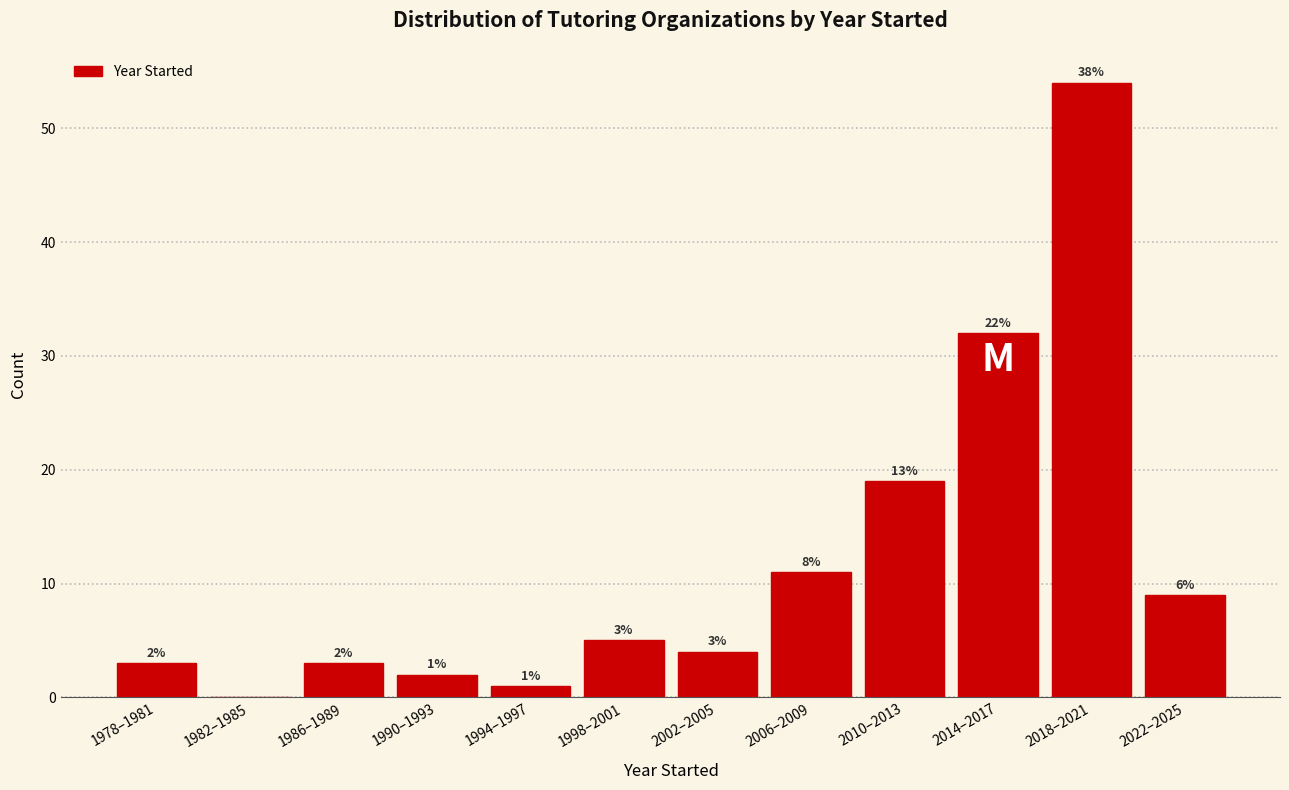

Reading left to right, extract all data points from this chart.

1978–1981=3	1982–1985=0	1986–1989=3	1990–1993=2	1994–1997=1	1998–2001=5	2002–2005=4	2006–2009=11	2010–2013=19	2014–2017=32	2018–2021=54	2022–2025=9